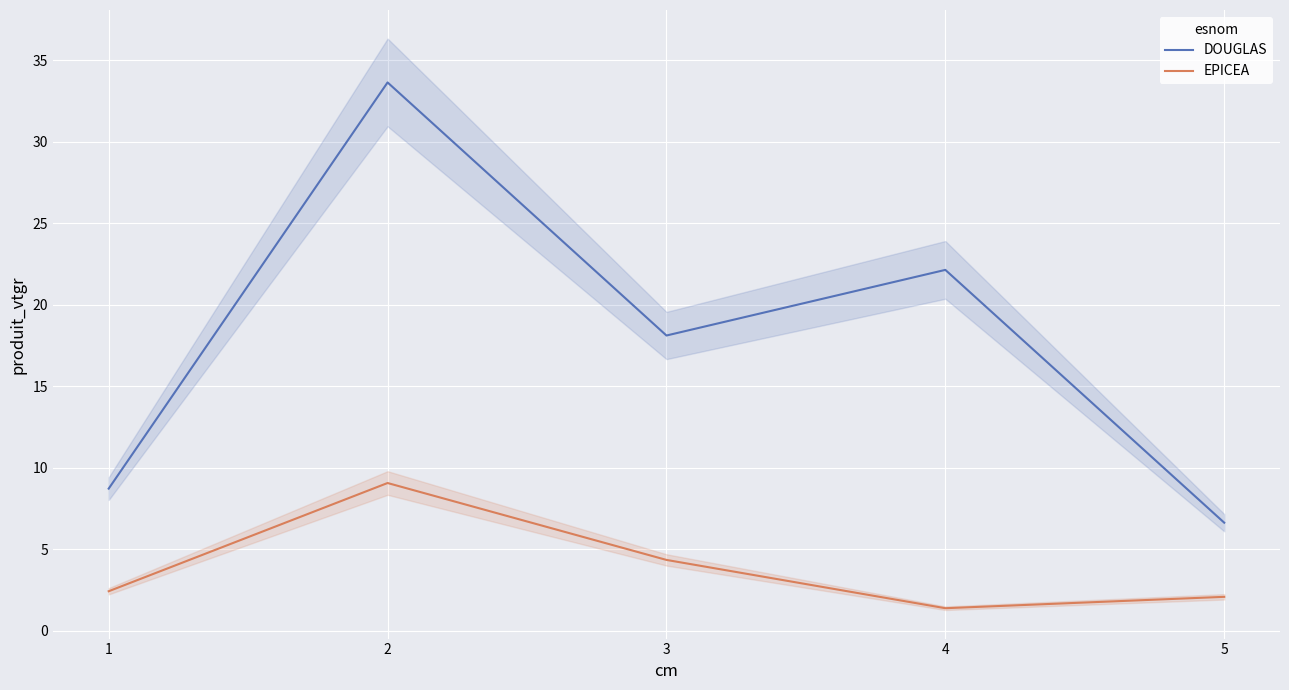

What is the value of the DOUGLAS point at the 3rd from the left?

18.1